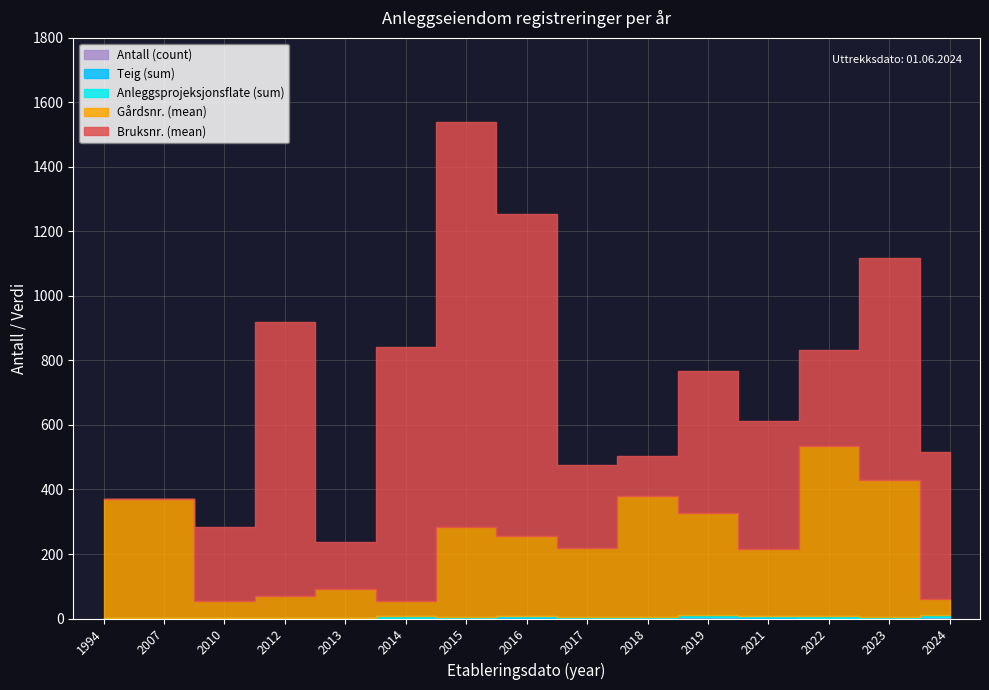

What is the difference between the second highest and second lowest values in the Bruksnr. (mean) series?

997